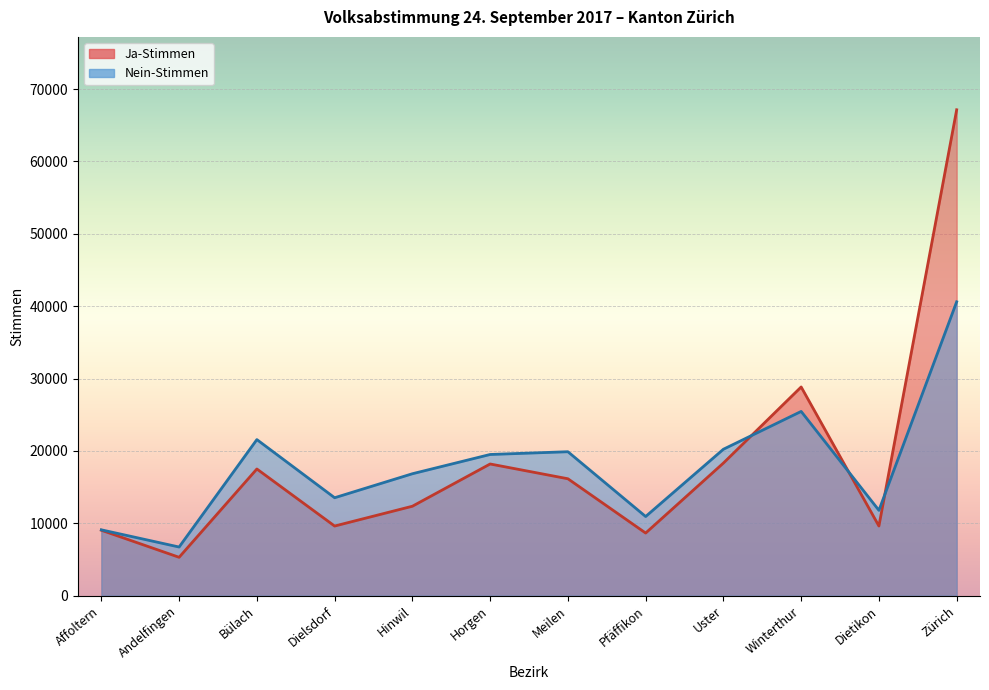

What is the difference between the highest and lowest values at Pfäffikon?

2284